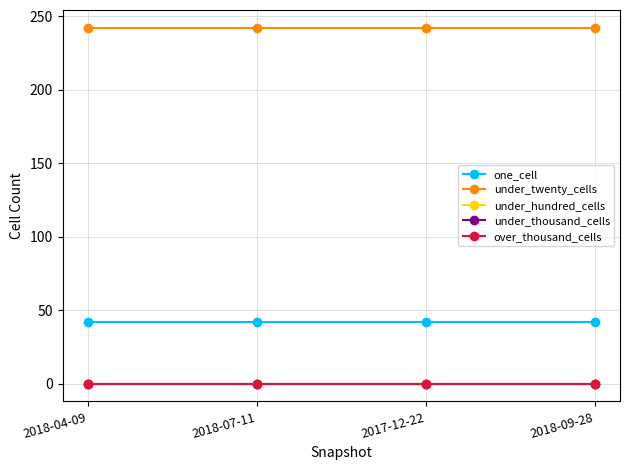

Which series has the largest total across all categories?

under_twenty_cells